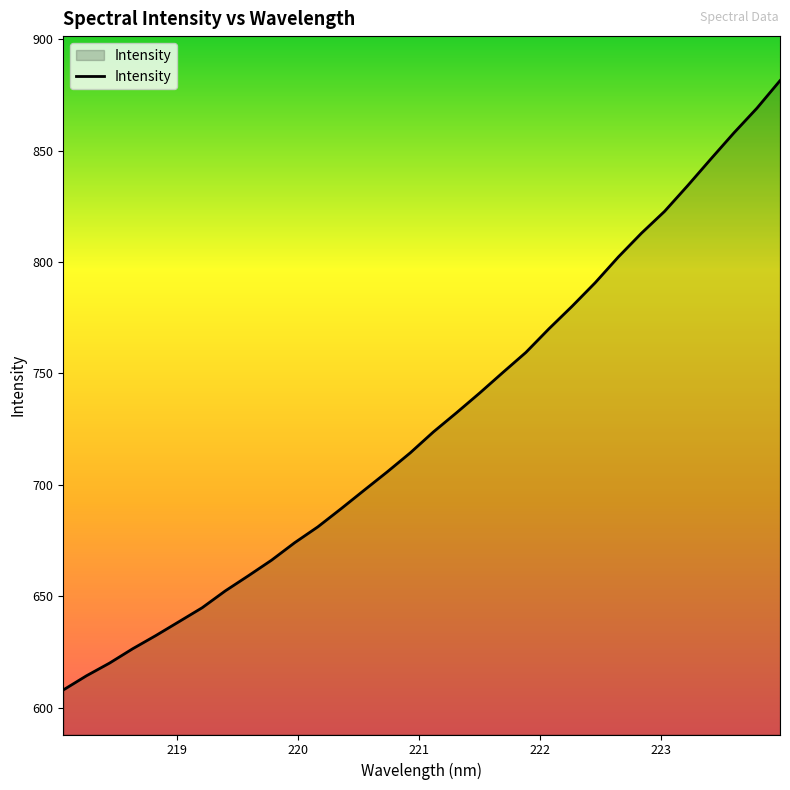

What is the maximum value shown in the chart?

881.5